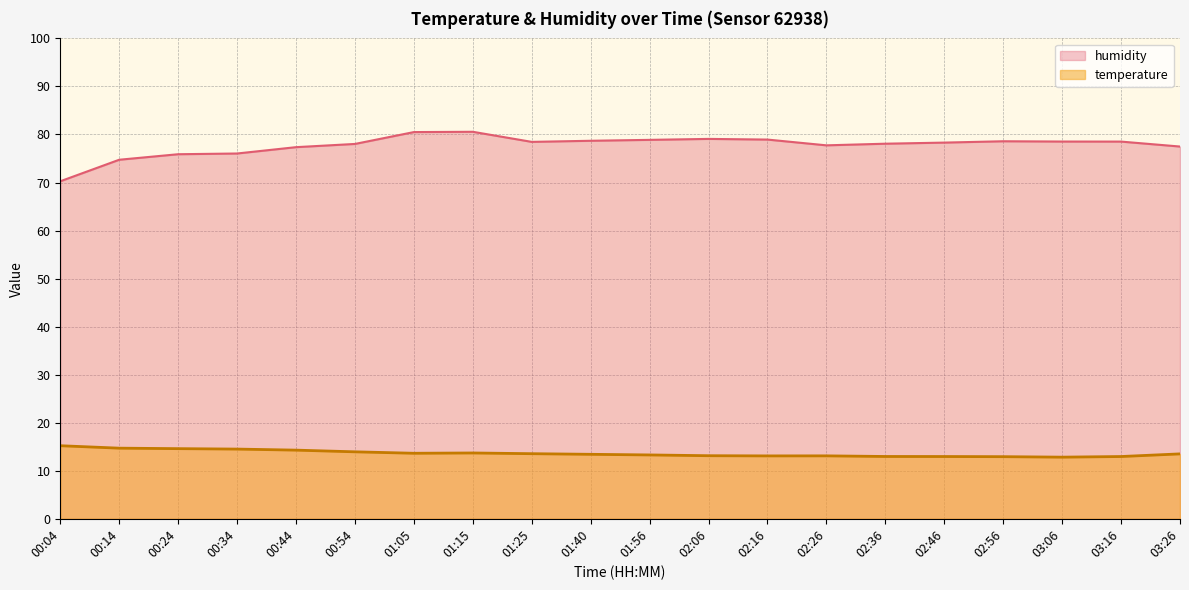

Is the value of humidity at 00:04 greater than the value of temperature at 00:34?

Yes